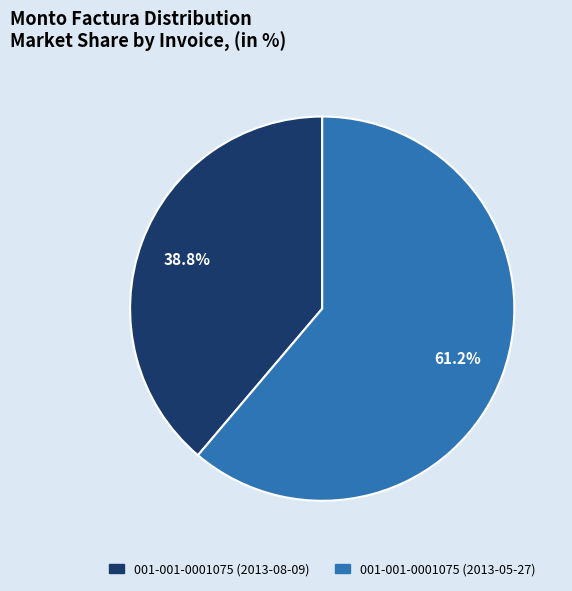

What percentage is the 001-001-0001075 (2013-08-09) slice, to the nearest percent?

39%